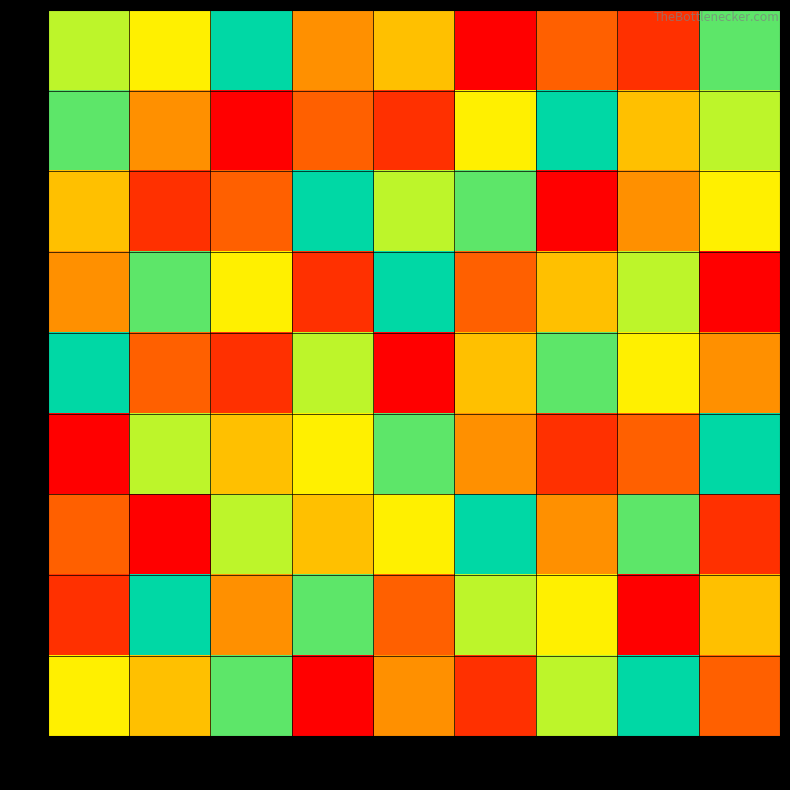

Which series has the largest range (max minus min)?

3